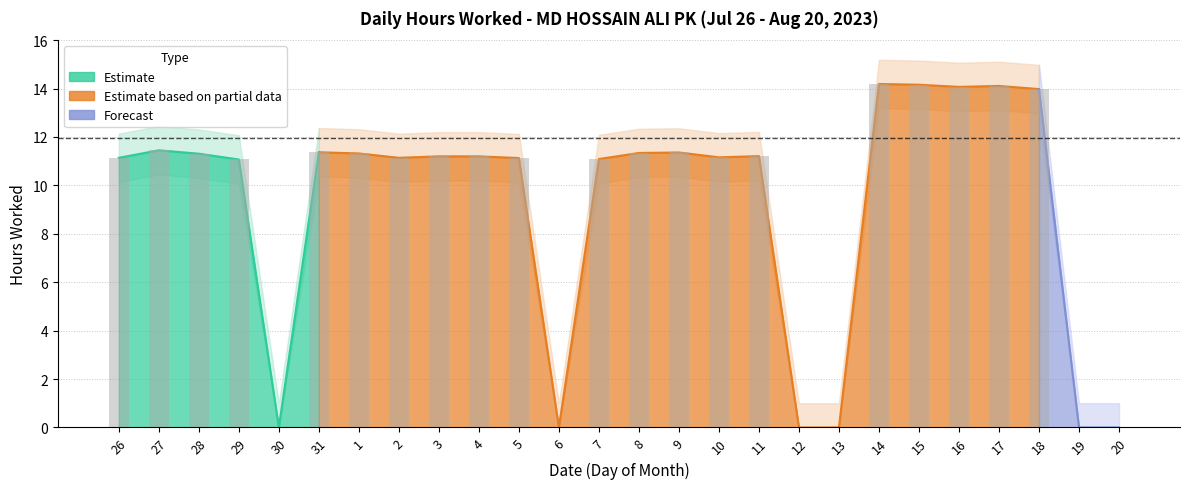

What is the average value of the Hours Worked series?

9.2